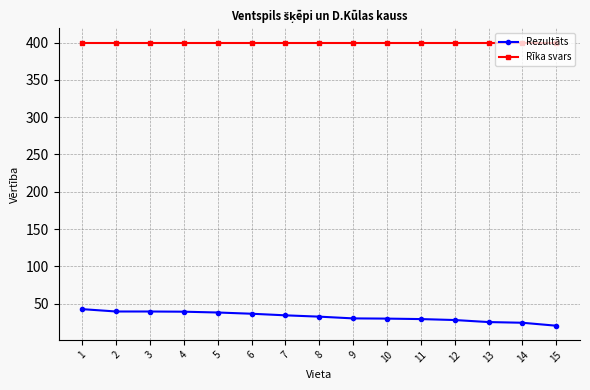

True or false: Rīka svars and Rezultāts intersect in this chart.

False